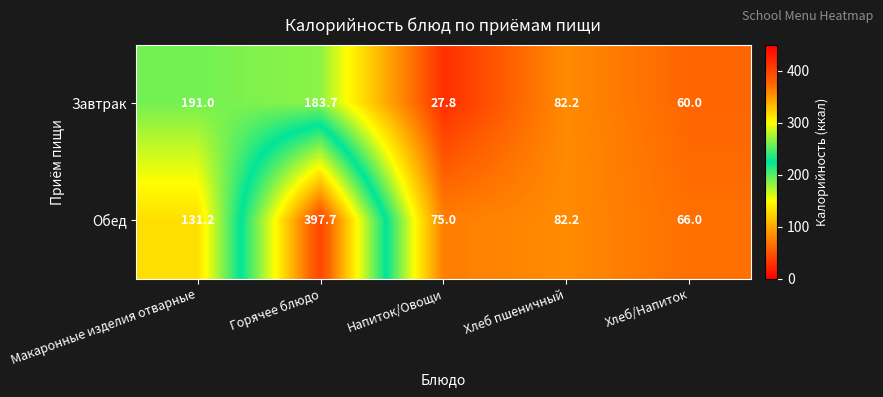

Which series has the largest range (max minus min)?

Обед